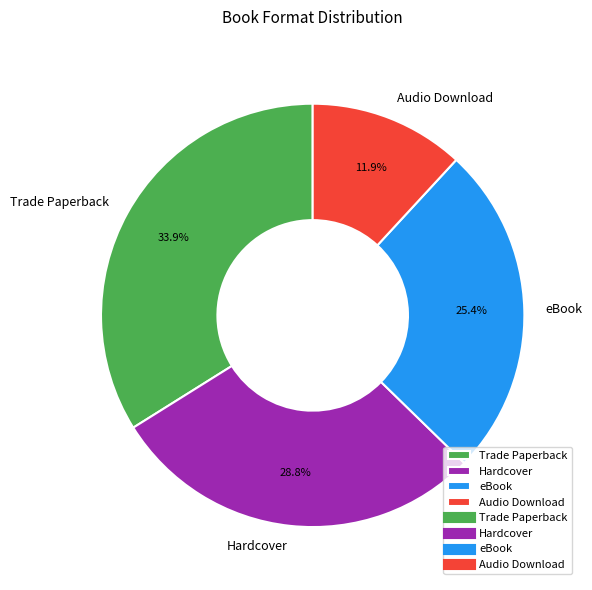

To the nearest percent, what is the average slice percentage?

25%